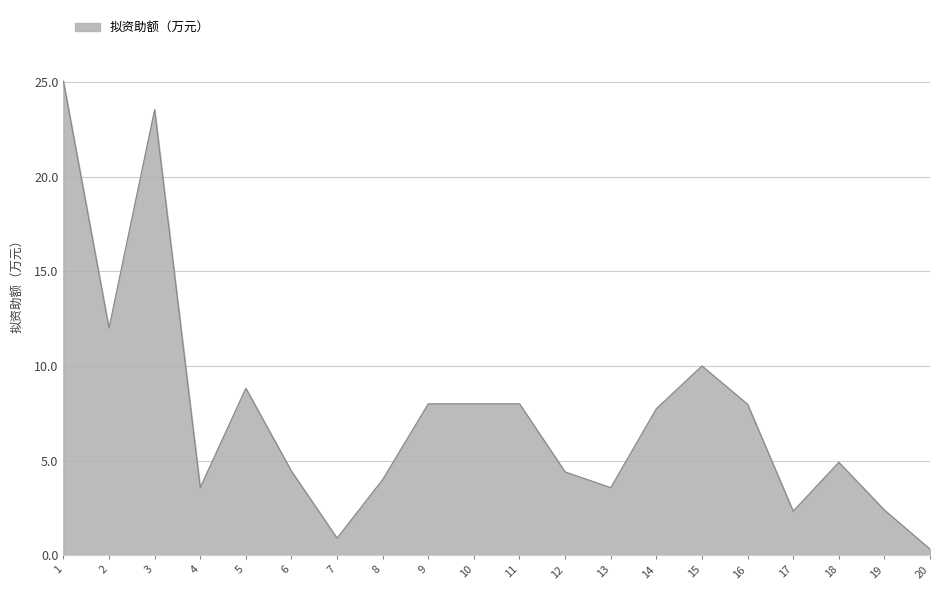

How many distinct data groups are displayed?

1